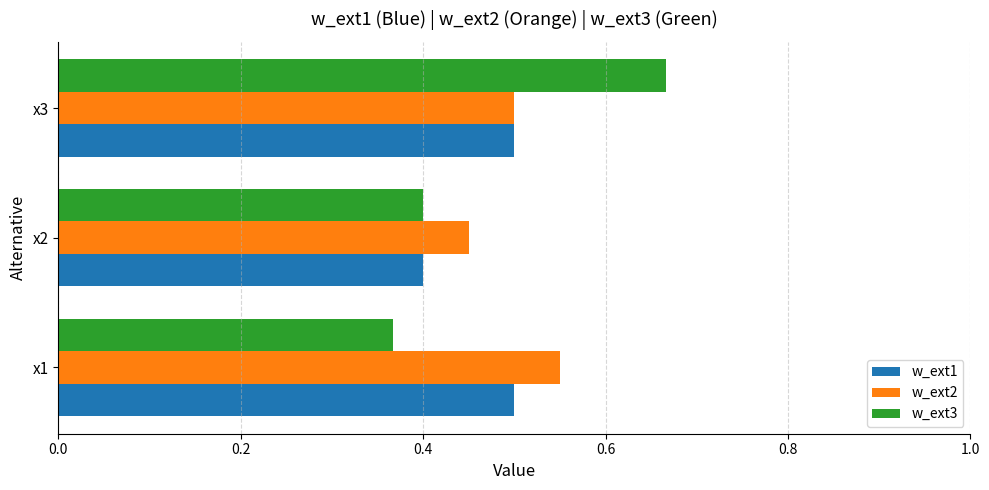

Which series has the widest spread of values?

w_ext3